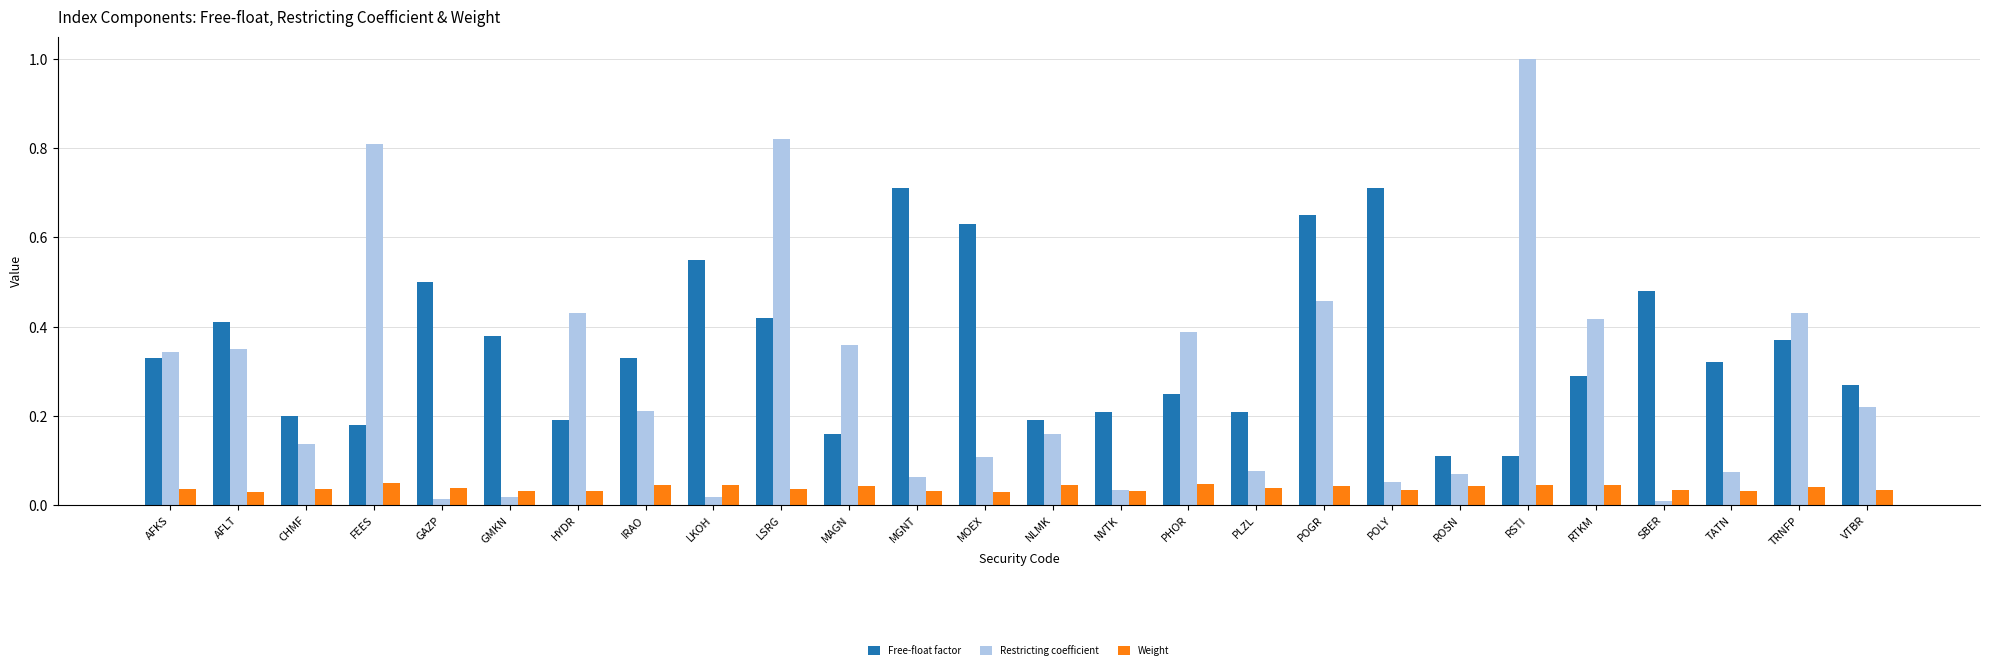

What is the sum of all Weight values?

1.0